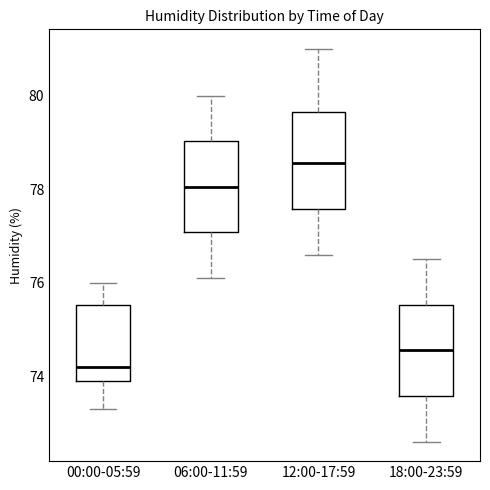

Reading left to right, transcribe this box plot: for each box, give where its median line is, the range the box spans, and where its two whiskers end, as read against the y-axis. The values are not printed on the chart, so give them approximately, as read against the axis.

00:00-05:59: median 74.2, box 74.0 to 75.6, whiskers 73.4 to 76.0
06:00-11:59: median 78.0, box 77.0 to 79.0, whiskers 76.2 to 80.0
12:00-17:59: median 78.6, box 77.6 to 79.6, whiskers 76.6 to 81.0
18:00-23:59: median 74.6, box 73.6 to 75.6, whiskers 72.6 to 76.6